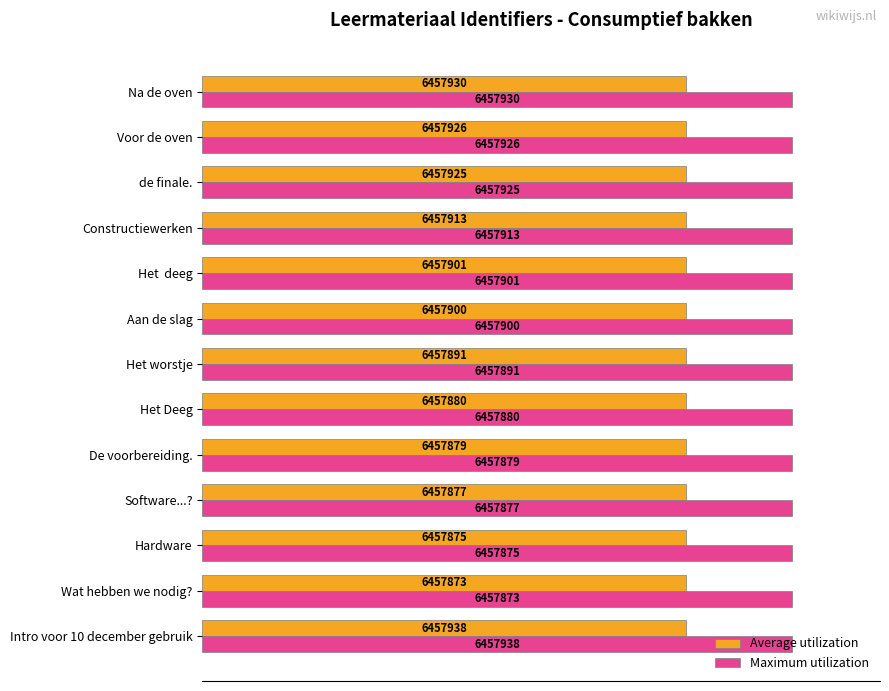

What is the highest value of the Average utilization series?

0.8